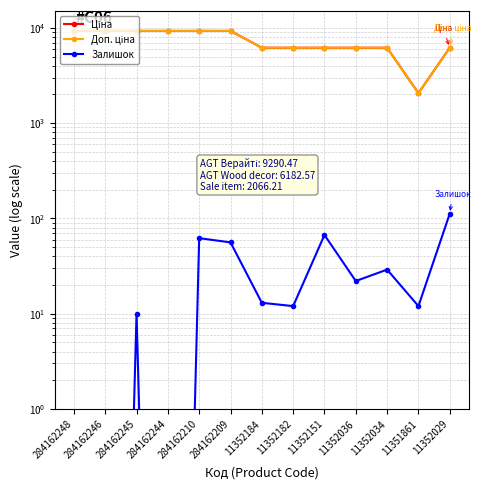

How many categories are shown in the chart?

13